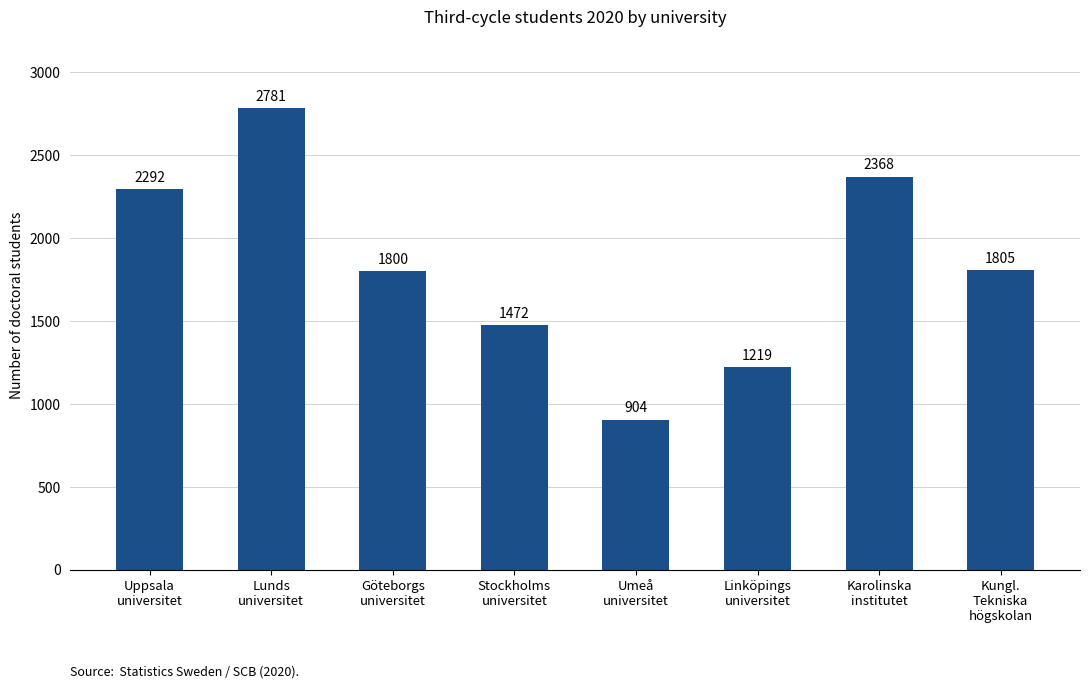

List the labels in order of value, largest first.

Lunds
universitet, Karolinska
institutet, Uppsala
universitet, Kungl.
Tekniska
högskolan, Göteborgs
universitet, Stockholms
universitet, Linköpings
universitet, Umeå
universitet